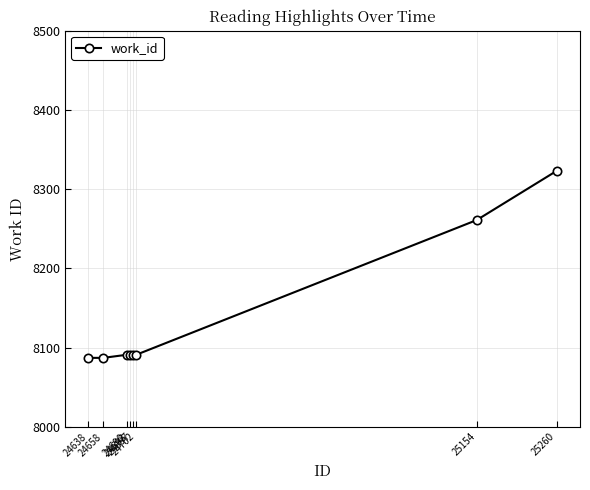

What is the difference between the second highest and minimum values?

174